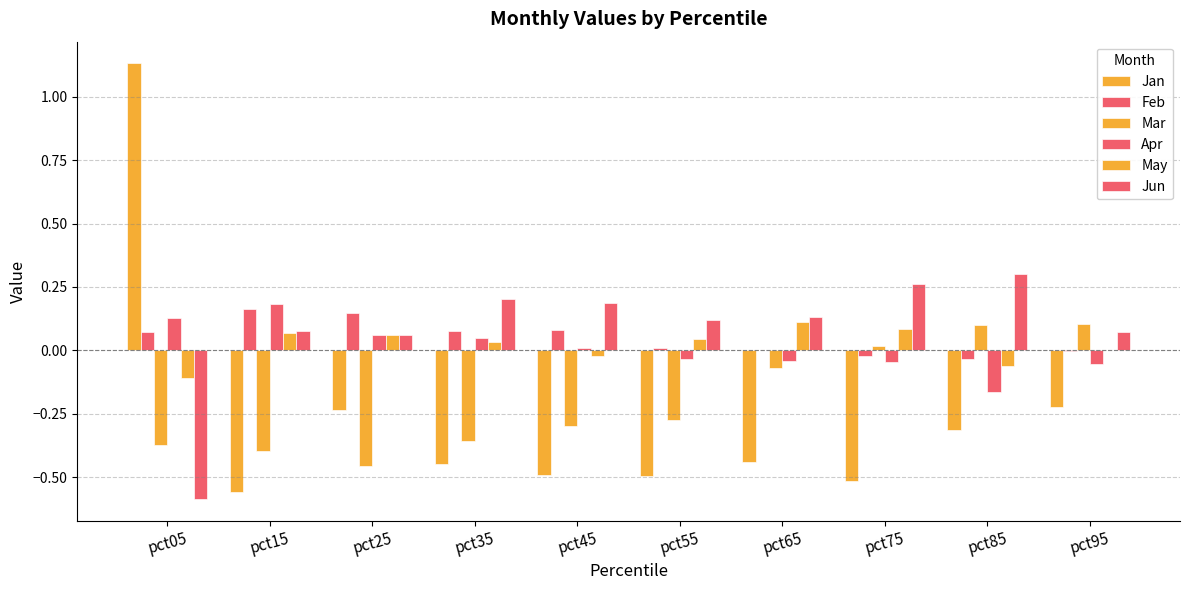

What is the value of the Jan bar at the 7th from the left?

-0.4